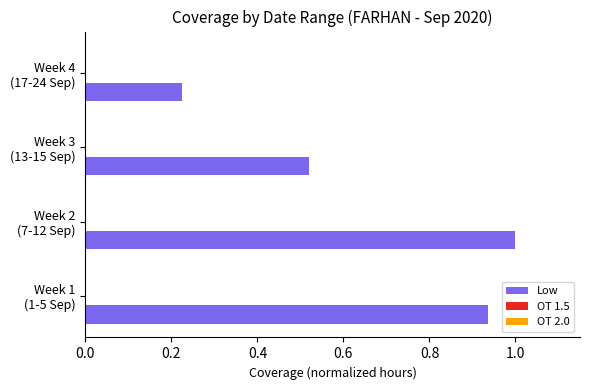

What is the greatest value displayed?

1.0